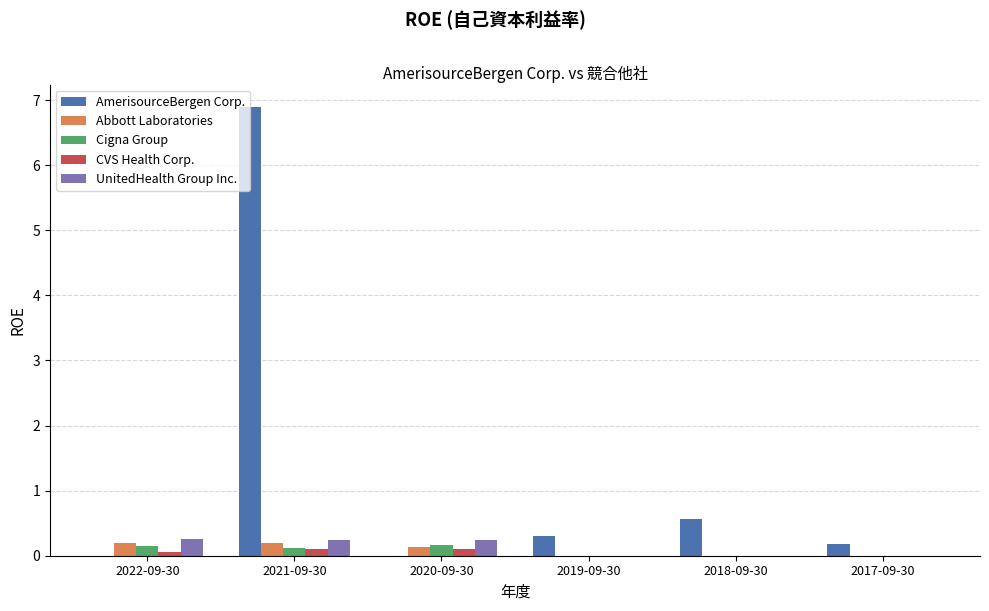

Is the value of AmerisourceBergen Corp. at 2020-09-30 greater than the value of Abbott Laboratories at 2021-09-30?

No